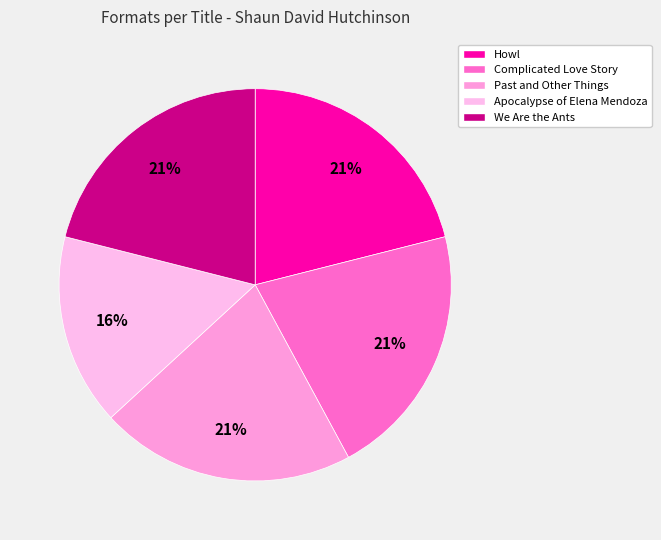

Count the number of slices in the pie.

5